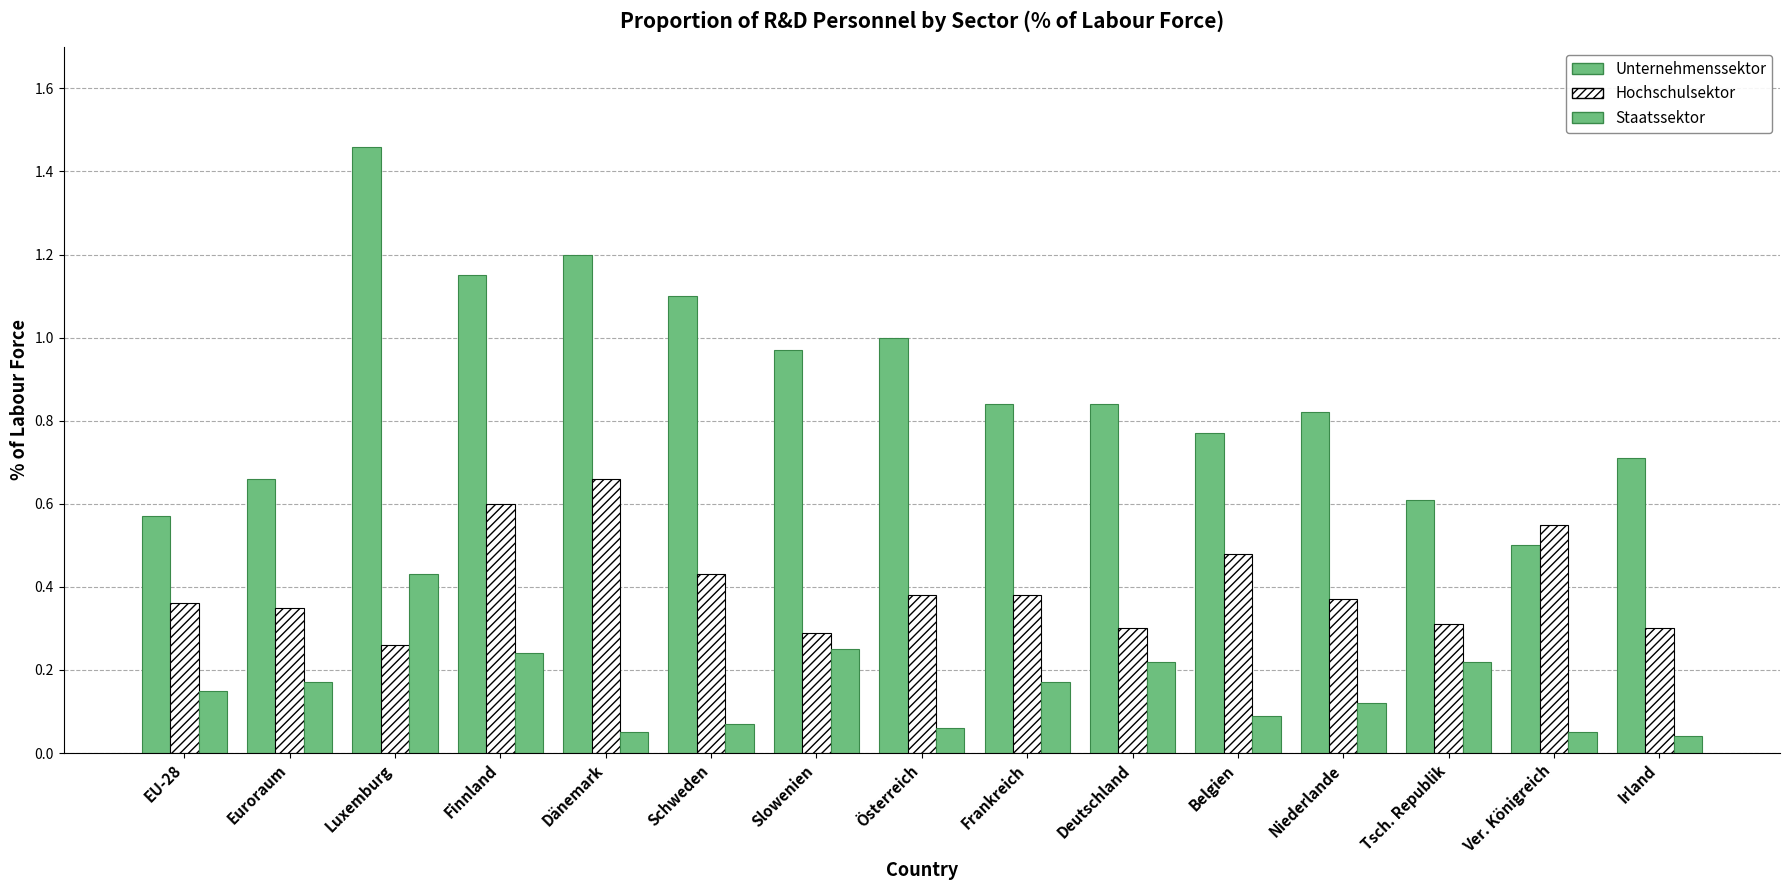

Rank the series at Slowenien from lowest to highest value.

Staatssektor, Hochschulsektor, Unternehmenssektor